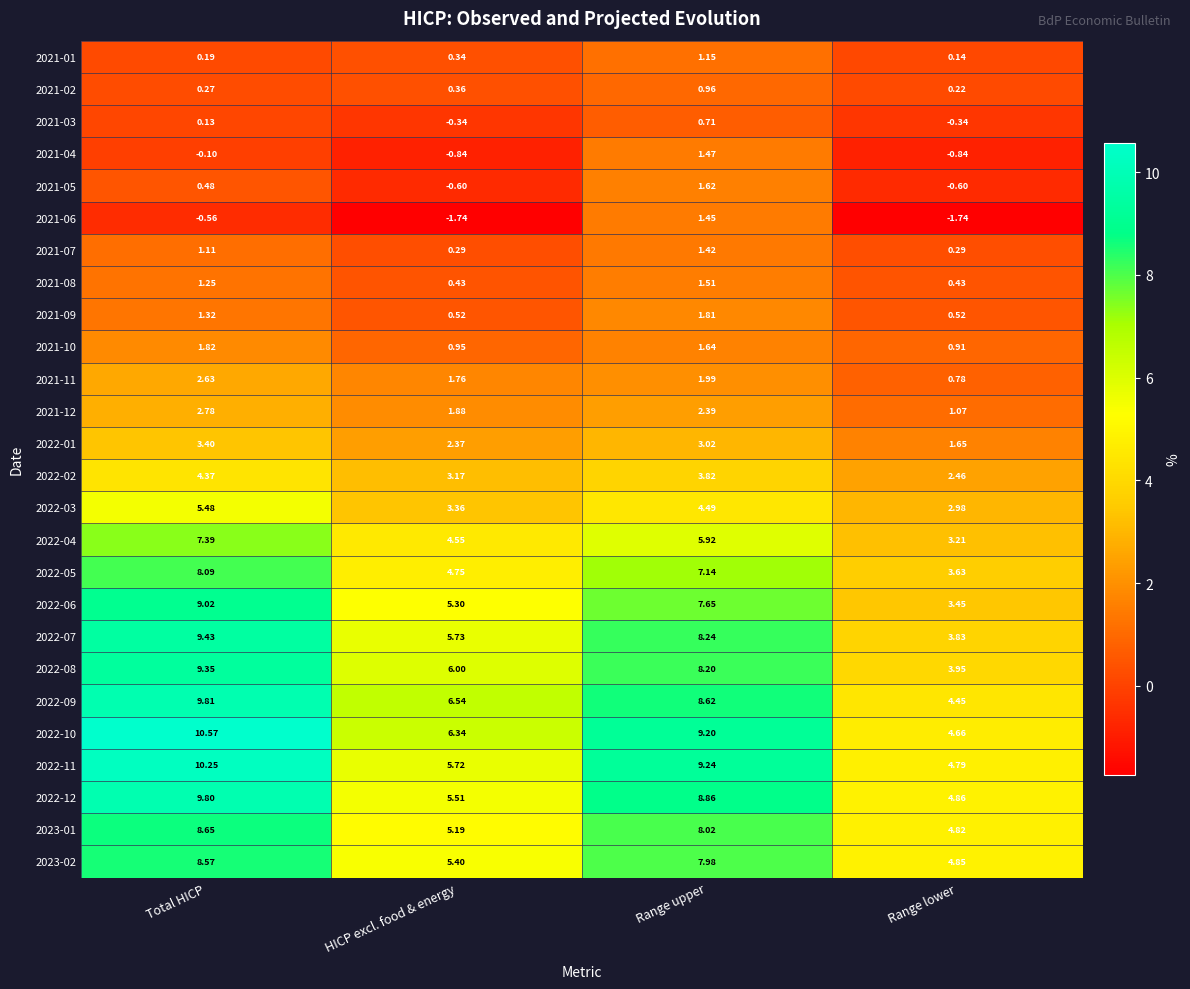

At which category is the sum across all series the highest?

Total HICP